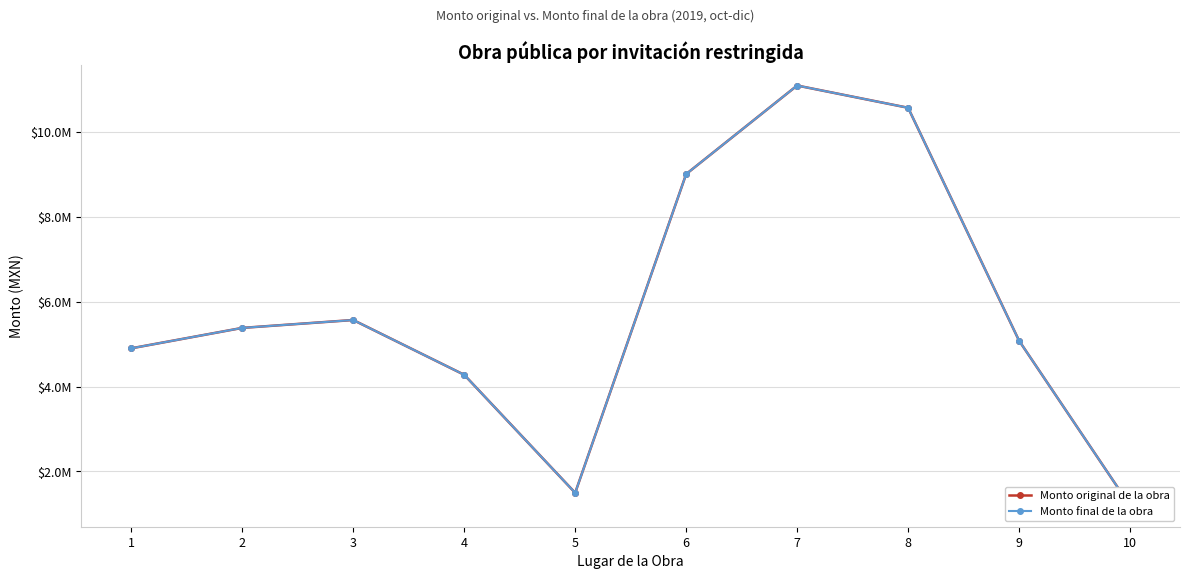

What is the total value across all series at 5?

2989969.8